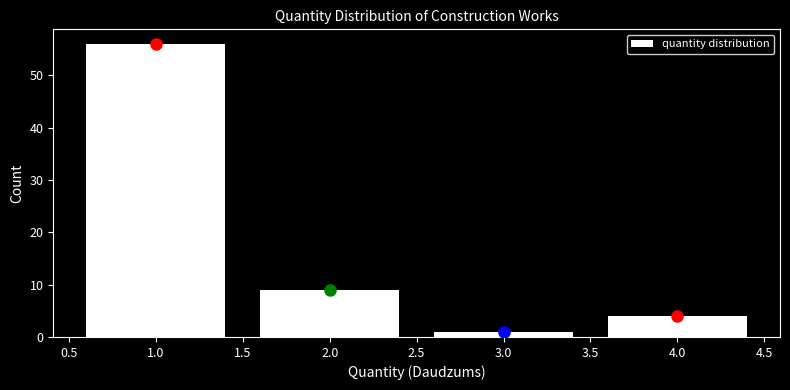

How tall is the bar that spans 3.5 to 4.5 on the x-axis? The values are not printed on the chart, so give them approximately, as read against the axis.

4